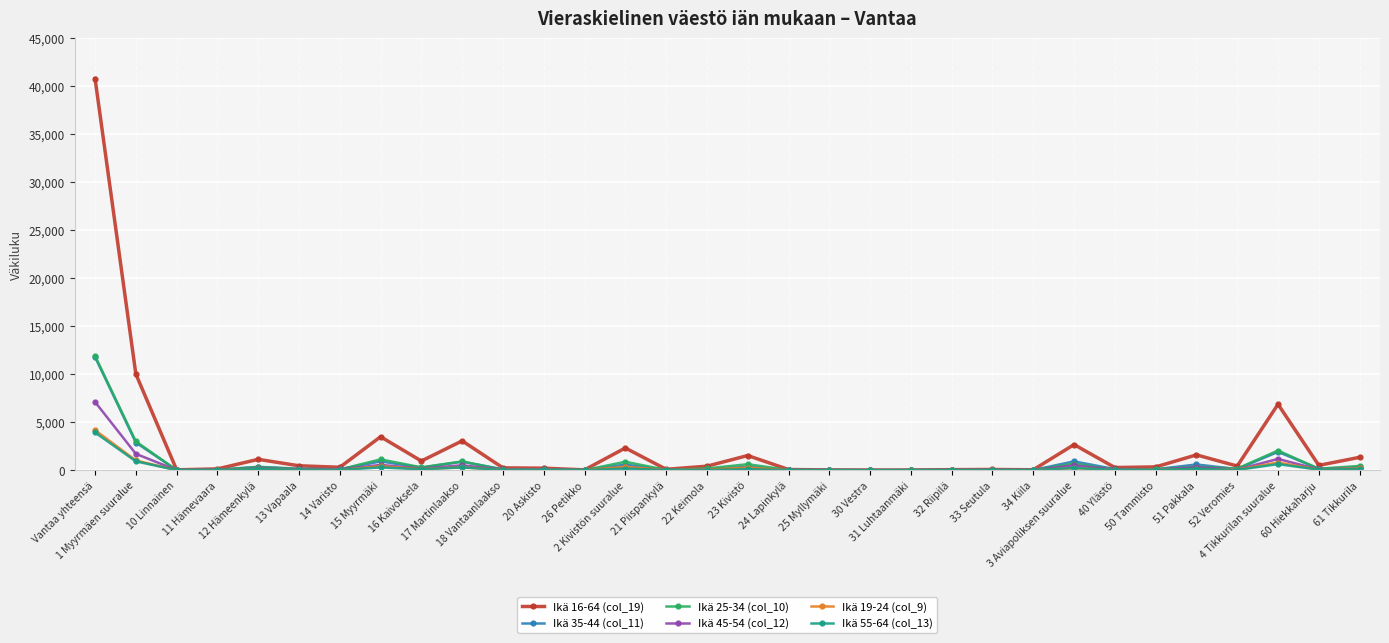

True or false: Ikä 55-64 (col_13) has a value of 3924 at Vantaa yhteensä.

True